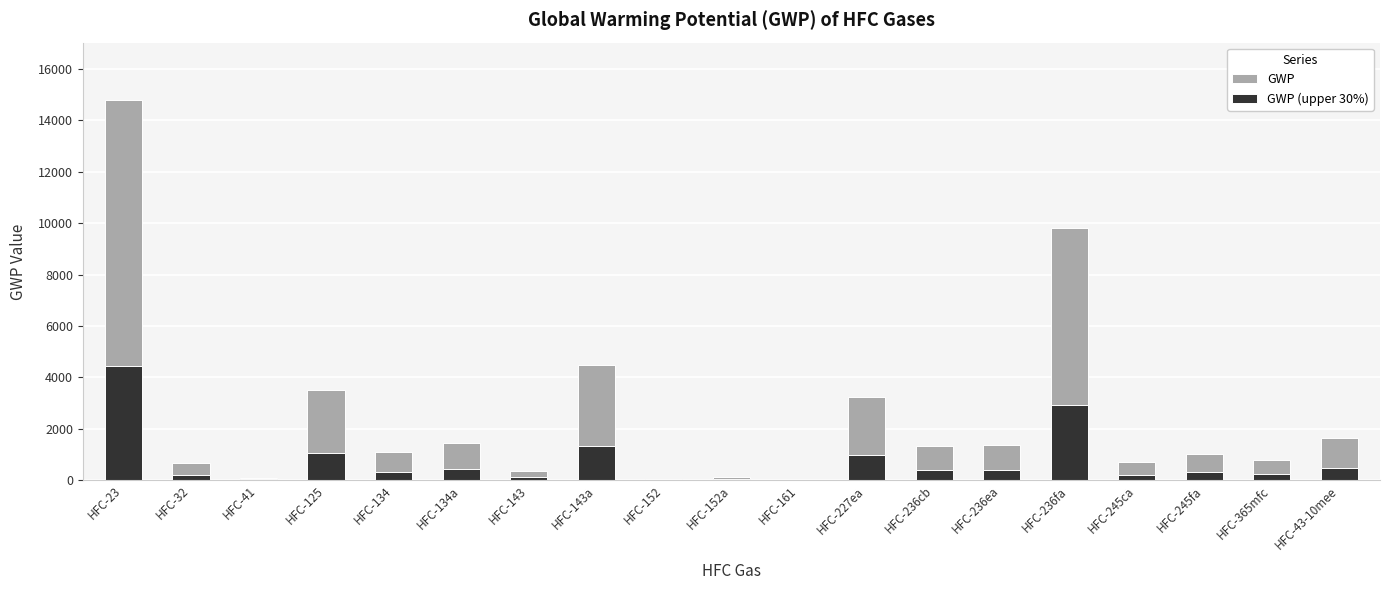

List the series in order of their overall mean, lowest first.

GWP (upper 30%), GWP